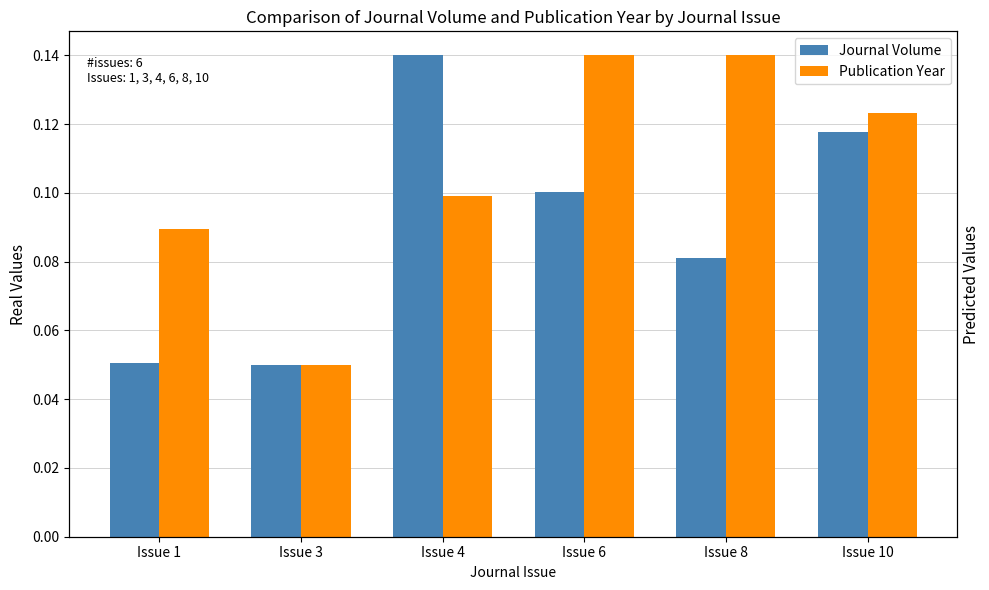

Is the value of Publication Year at Issue 6 greater than the value of Journal Volume at Issue 8?

Yes